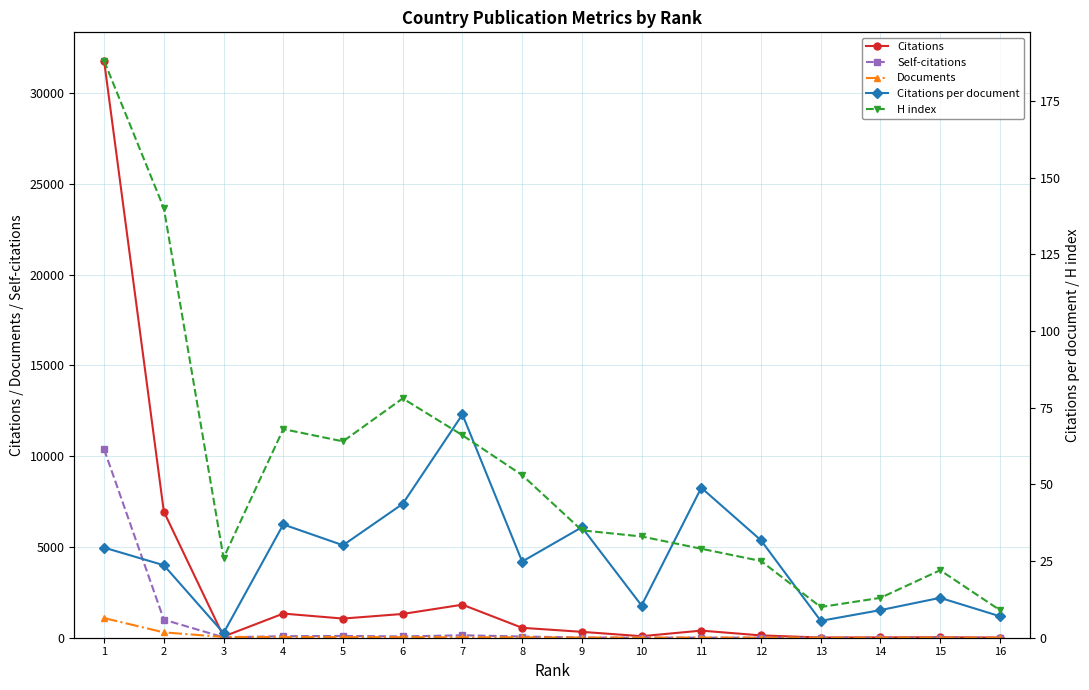

How many data points in H index are less than 35?

8